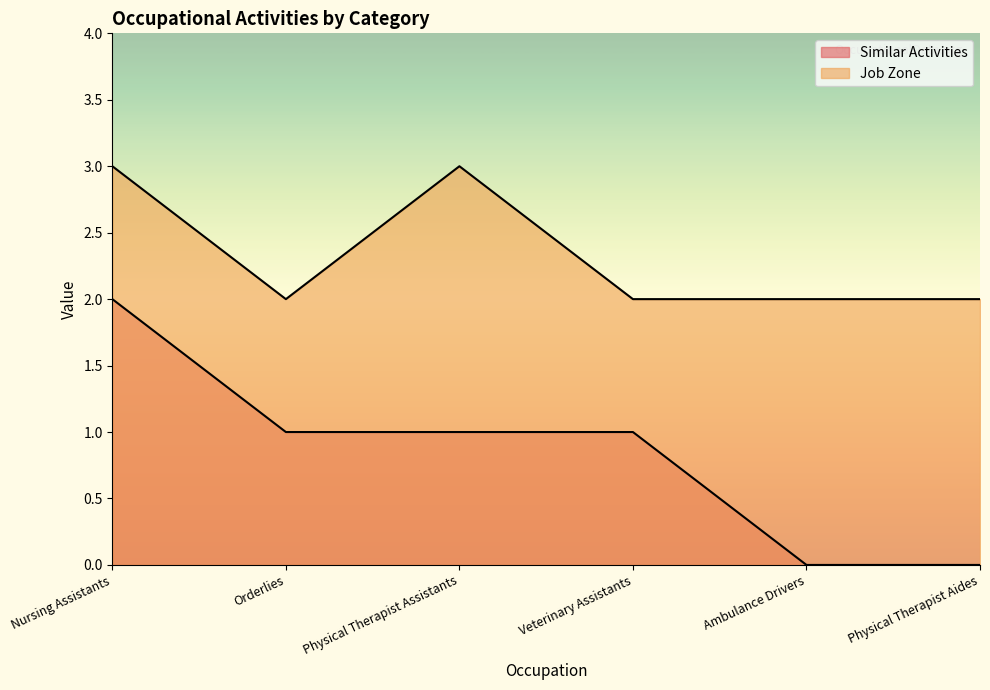

Which series has the largest range (max minus min)?

Similar Activities